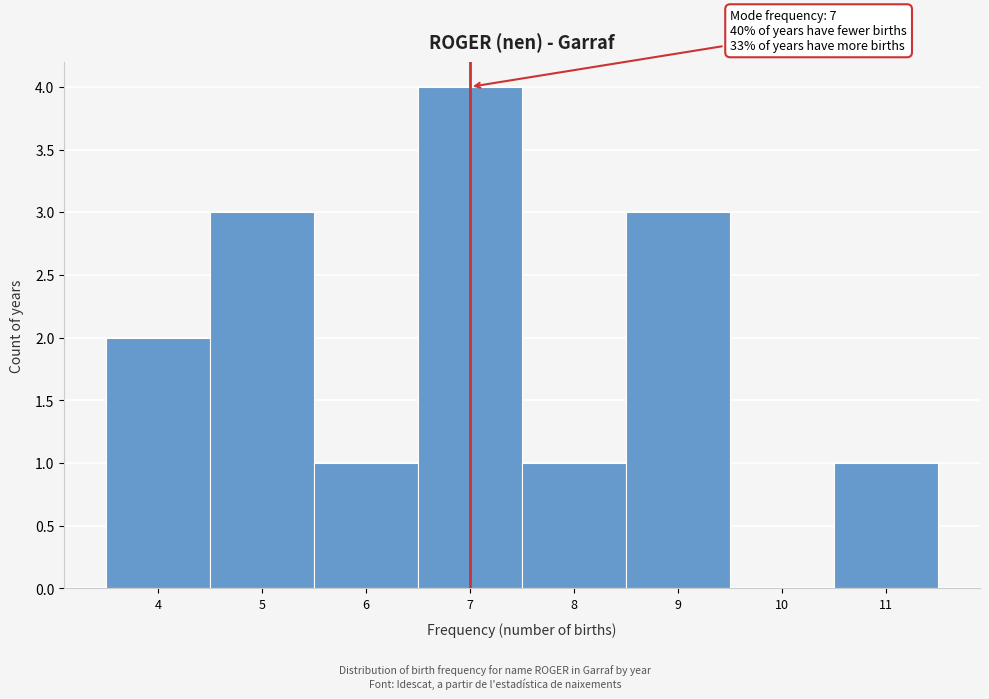

Over which range of the x-axis is the bar tallest?

6.5 to 7.5